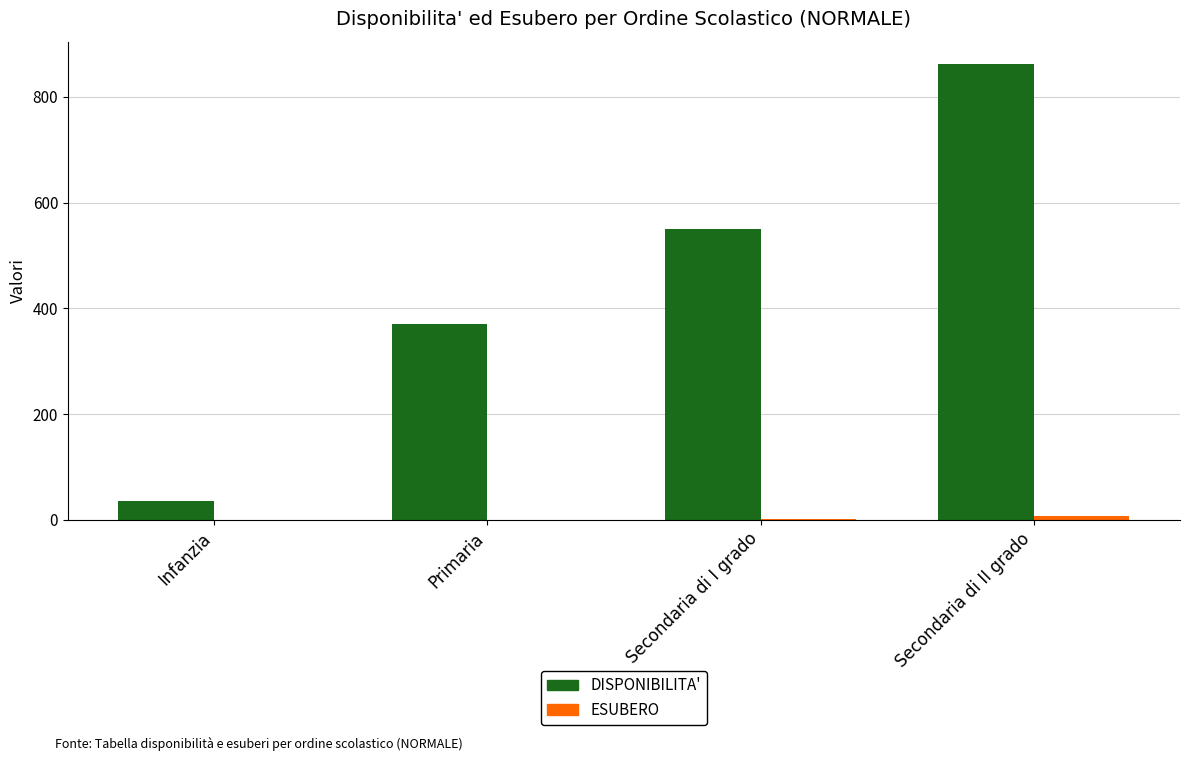

Between Infanzia and Secondaria di II grado, which series saw the biggest shift?

DISPONIBILITA'